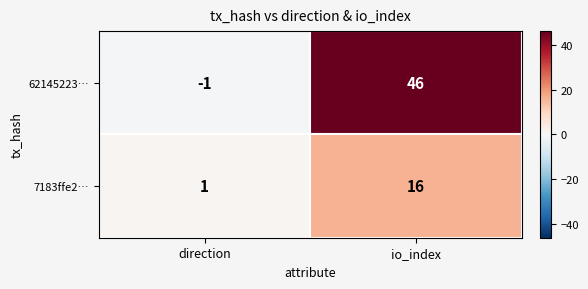

How many data points does each series have?

2